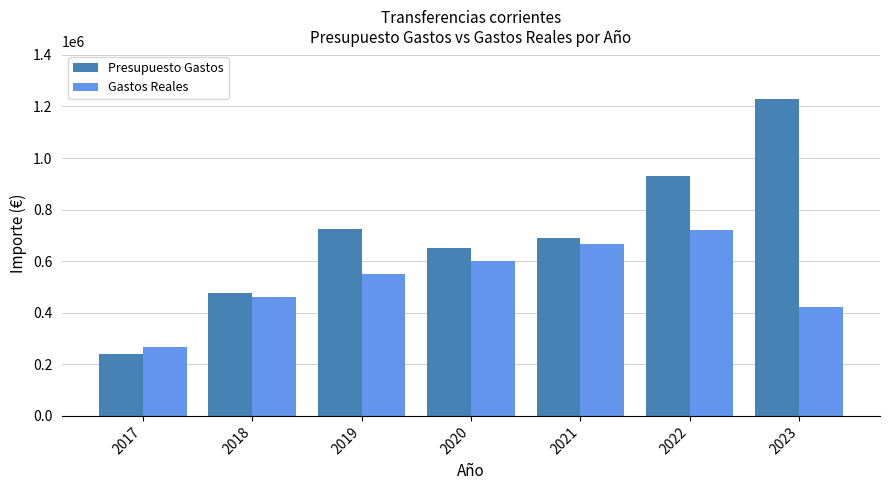

At which label does Presupuesto Gastos reach its minimum?

2017